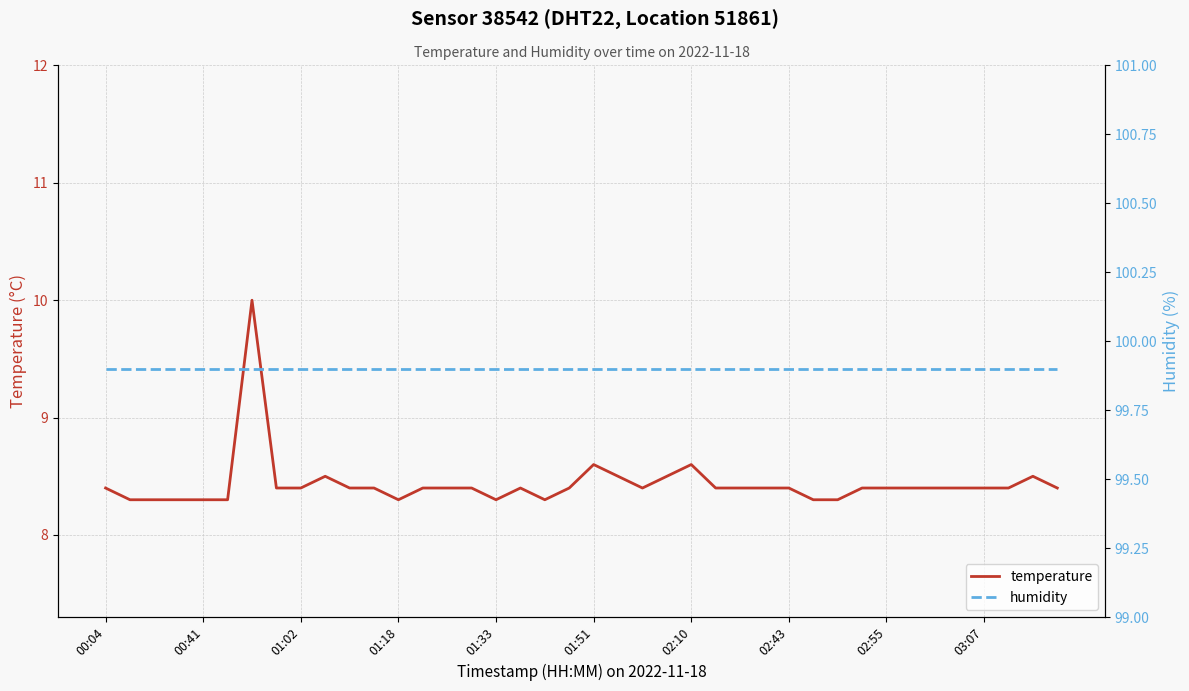

Is this an area chart (filled region under the line)?

No